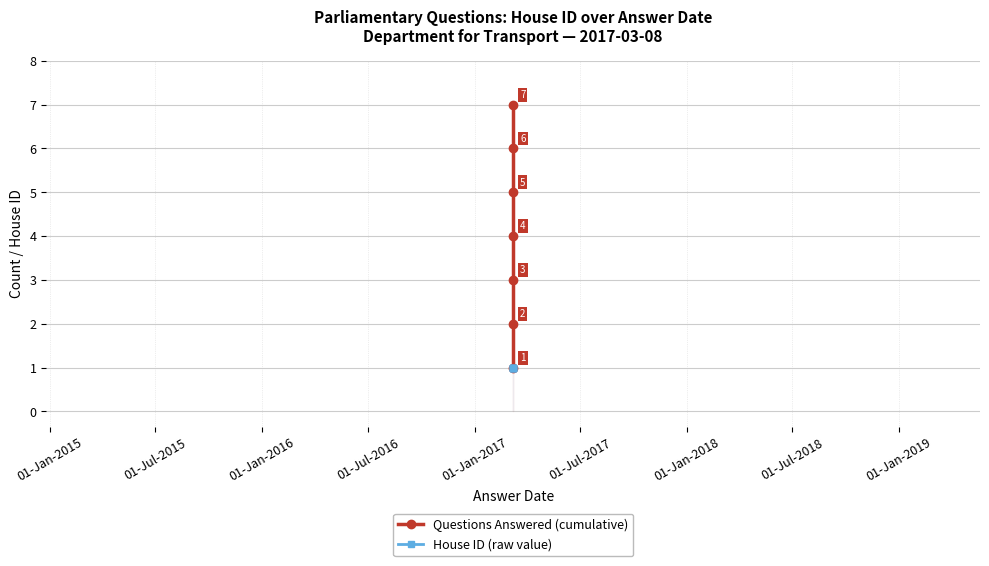

What is the difference between the maximum and minimum values in the Questions Answered (cumulative) series?

6